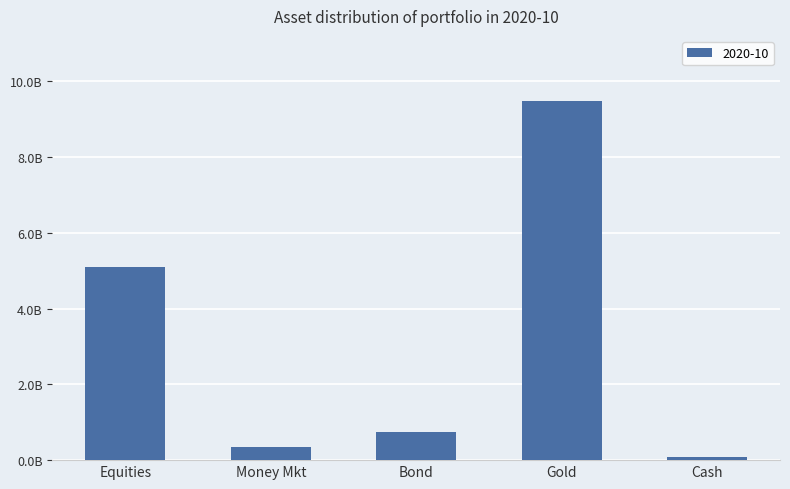

Reading left to right, list all the values displayed in this chart.

5094516142.0	343013633.7	754956015.7	9489073502.6	94333366.4